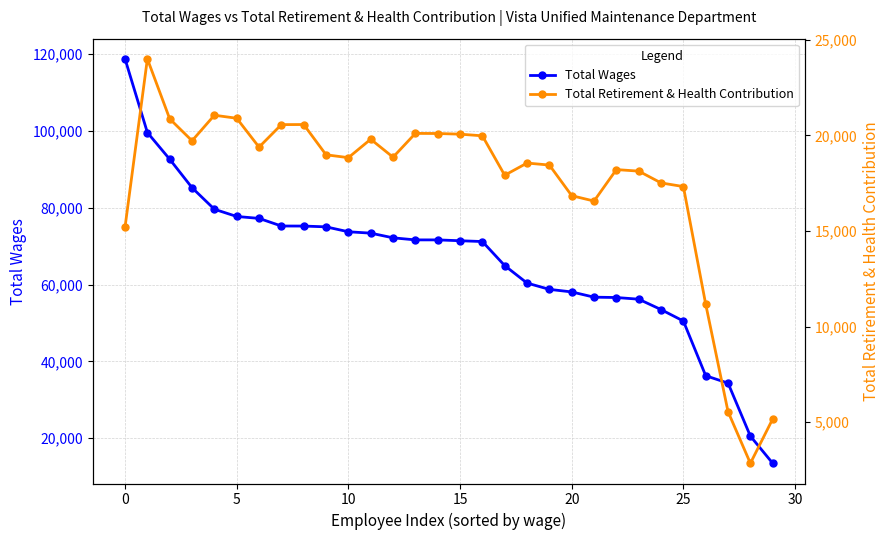

What are all the series names shown in the legend?

Total Wages, Total Retirement & Health Contribution